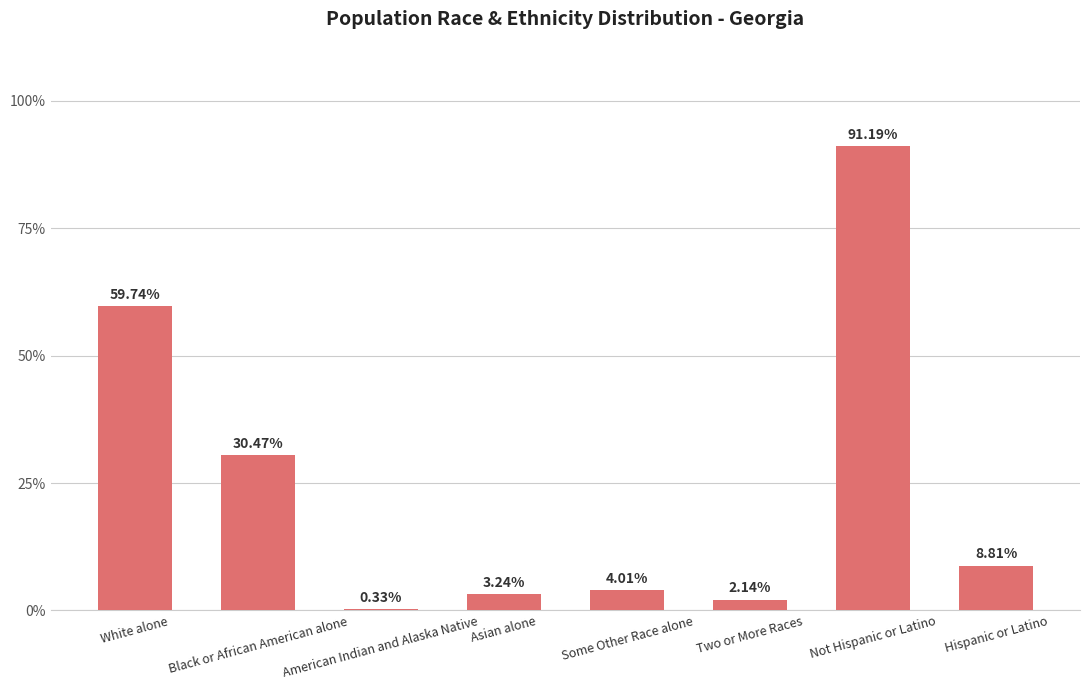

Rank the categories by value from lowest to highest.

American Indian and Alaska Native, Two or More Races, Asian alone, Some Other Race alone, Hispanic or Latino, Black or African American alone, White alone, Not Hispanic or Latino